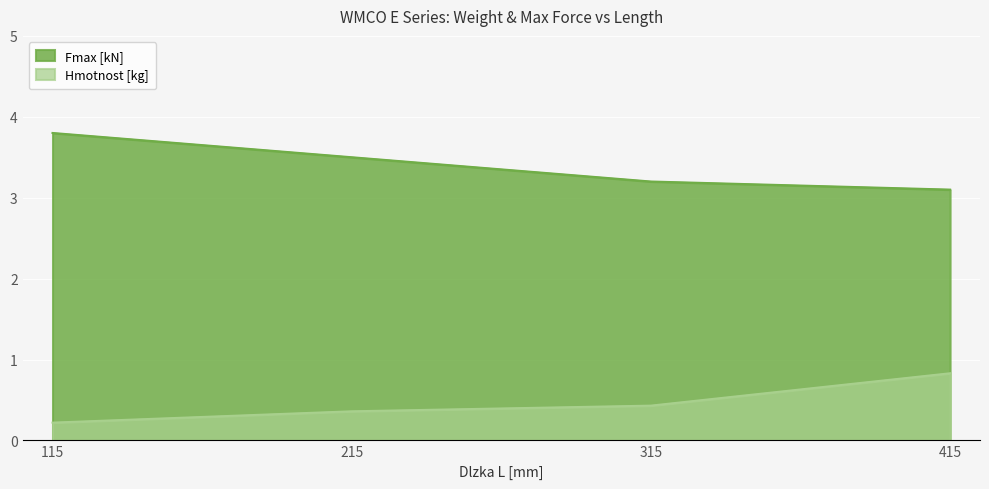

Which series has the widest spread of values?

Fmax [kN]